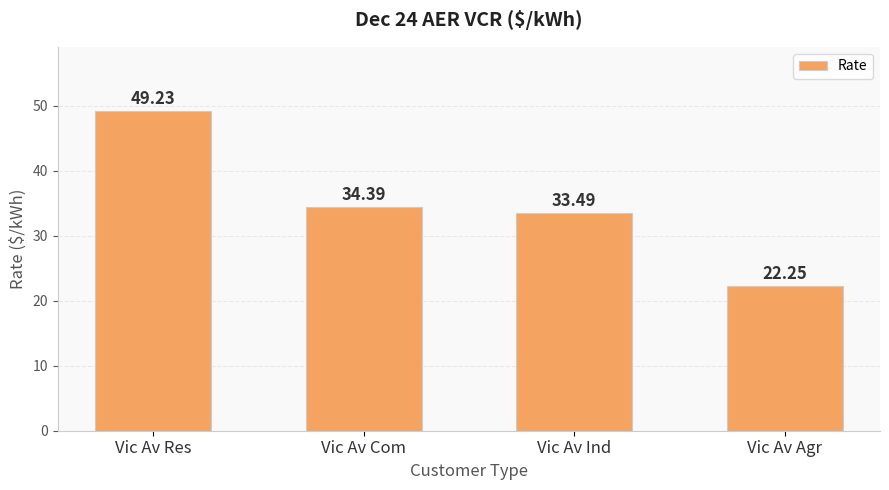

What is the label of the 1st bar from the left?

Vic Av Res